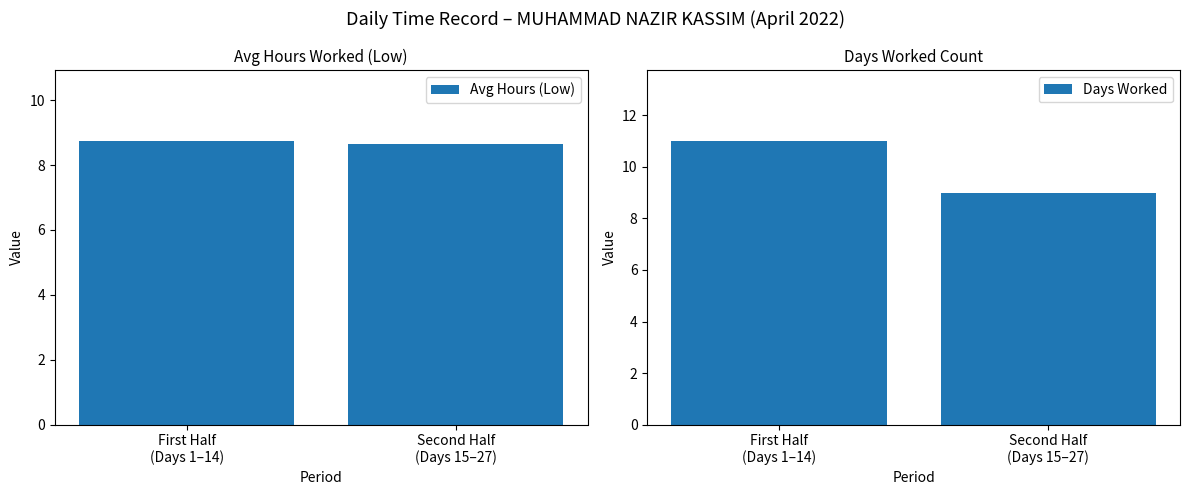

What is the smallest value displayed?

8.7